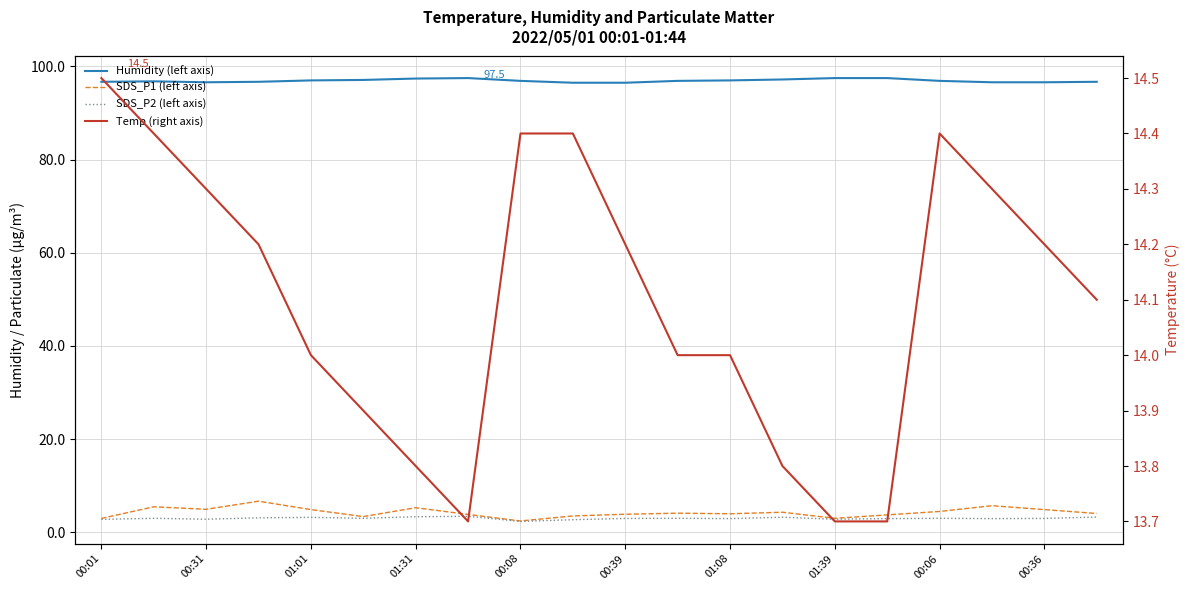

How many values in the Temp (right axis) series exceed 14?

11